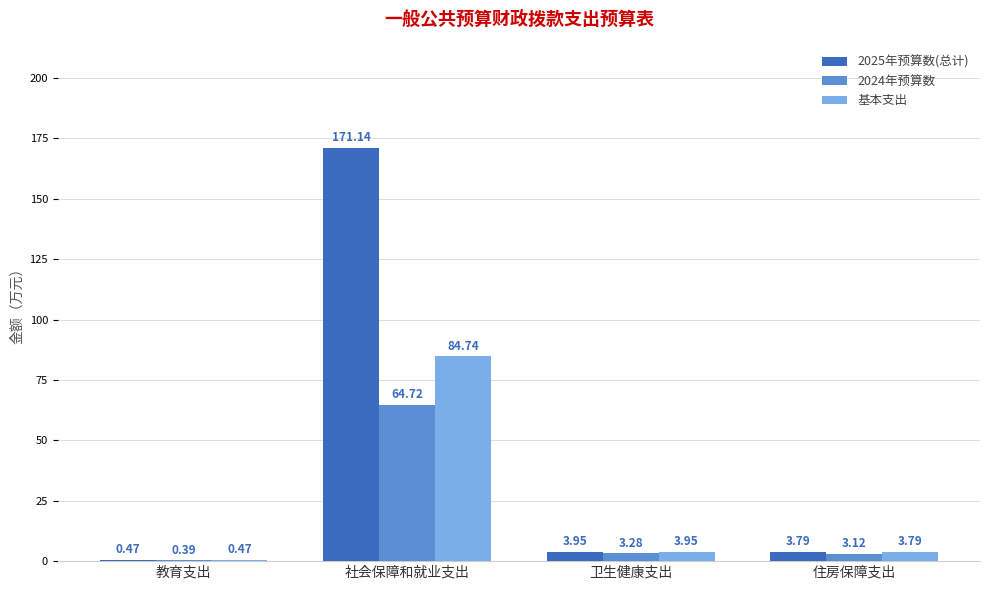

Which category has the highest value across all series?

社会保障和就业支出